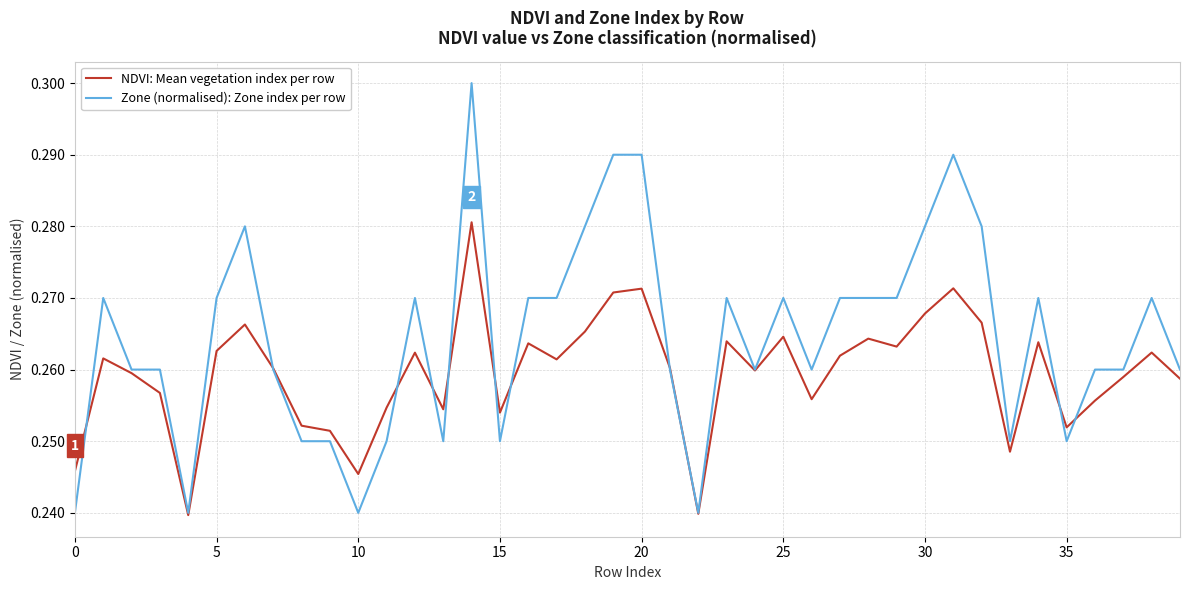

Which series has the largest range (max minus min)?

Zone (normalised): Zone index per row